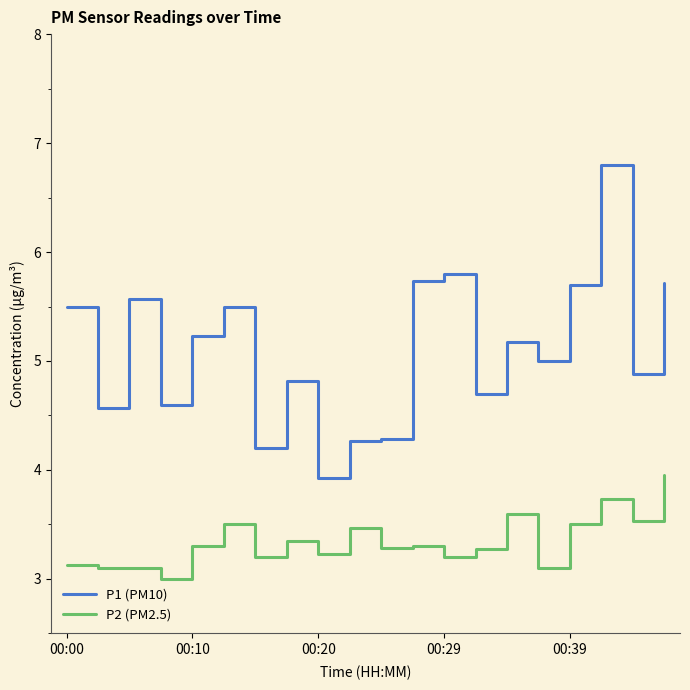

List the series in order of their overall mean, lowest first.

P2 (PM2.5), P1 (PM10)